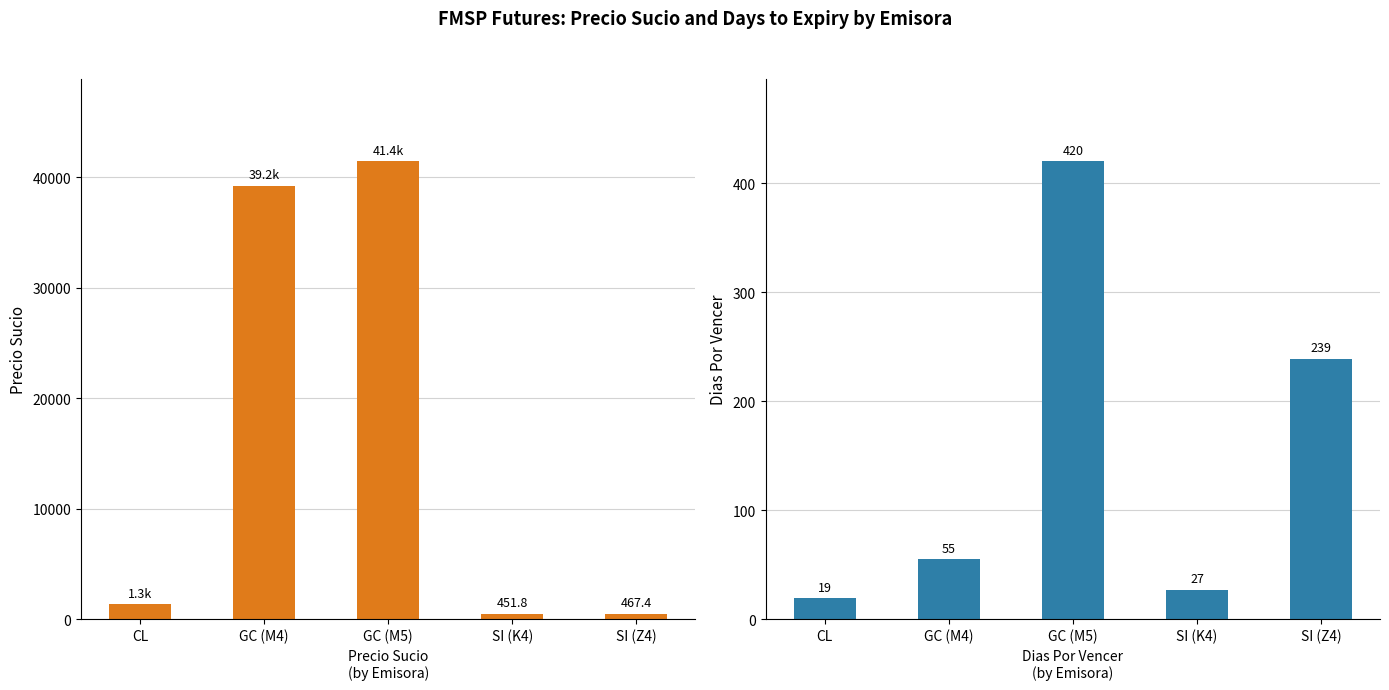

How many data points in DiasPorVencer are above 55?

2